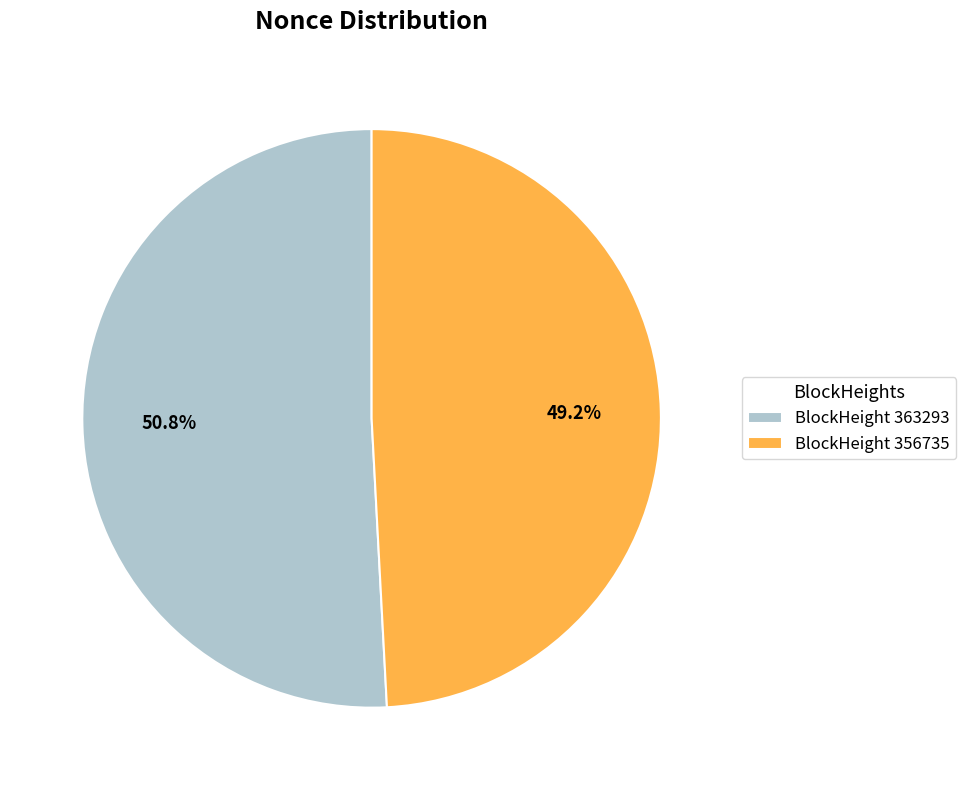

Which has a higher value, BlockHeight 356735 or BlockHeight 363293?

BlockHeight 363293